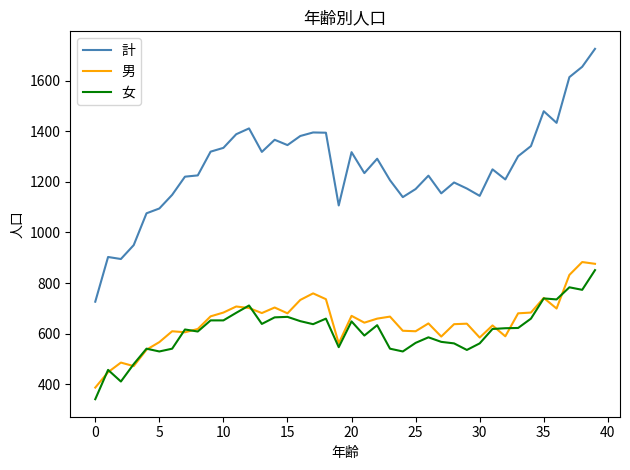

How many lines are shown in the chart?

3